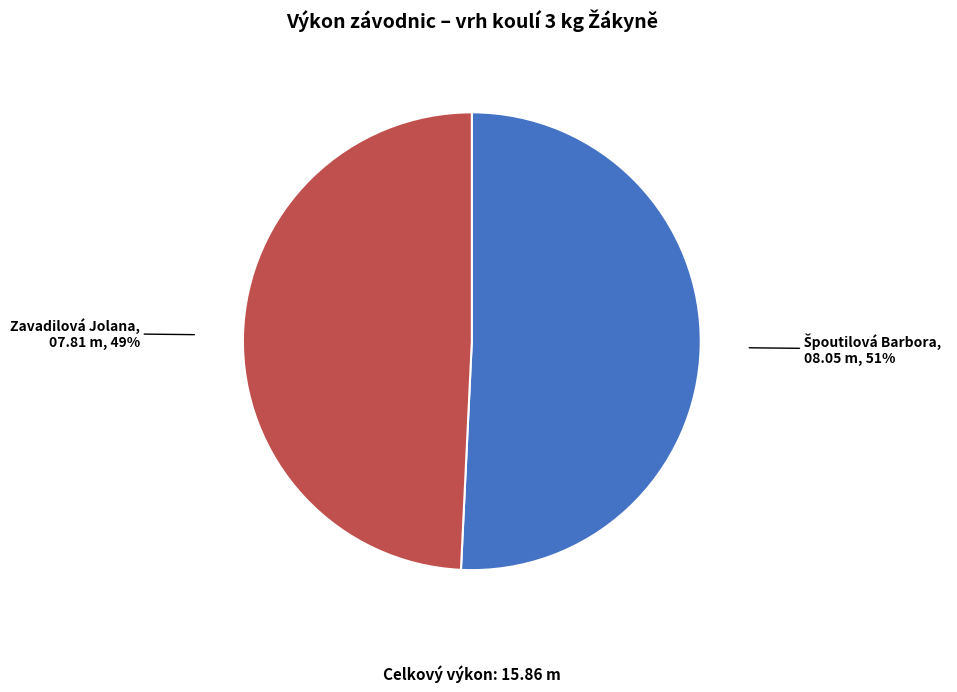

Does Zavadilová Jolana account for over 50% of the chart?

No